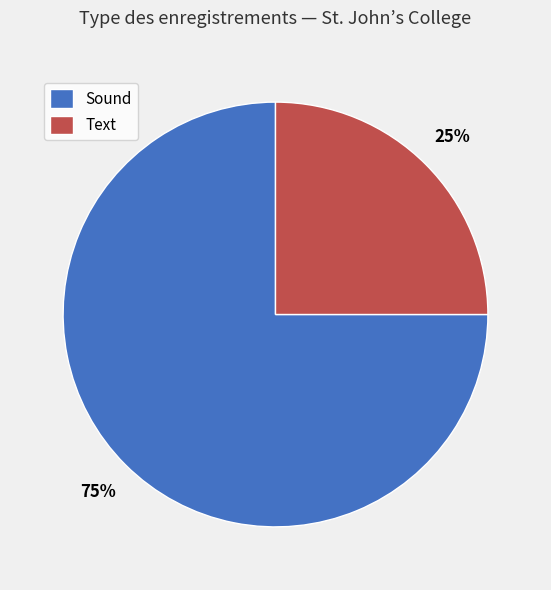

Between Text and Sound, which is larger?

Sound